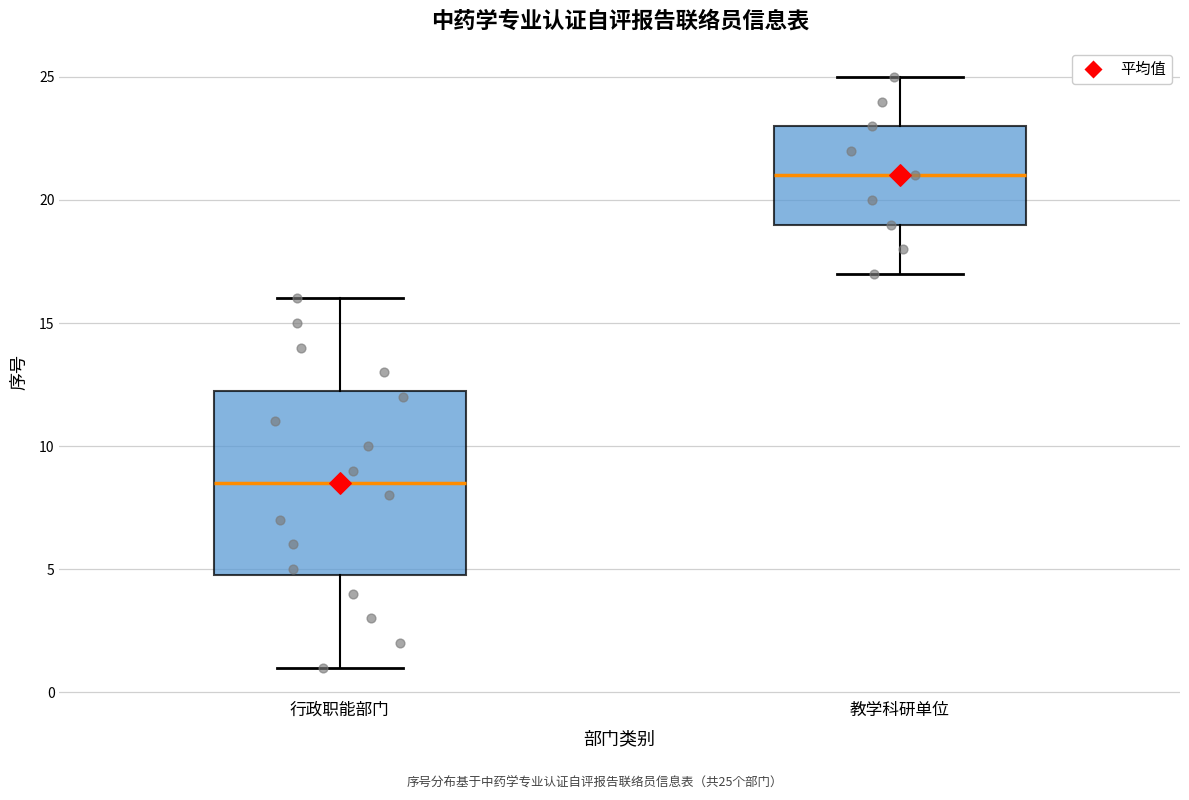

Reading left to right, read every box against the y-axis: the position of its median line, the range the box covers, and the ends of its whiskers. The values are not printed on the chart, so give them approximately, as read against the axis.

行政职能部门: median 8.5, box 5.0 to 12.5, whiskers 1.0 to 16.0
教学科研单位: median 21.0, box 19.0 to 23.0, whiskers 17.0 to 25.0